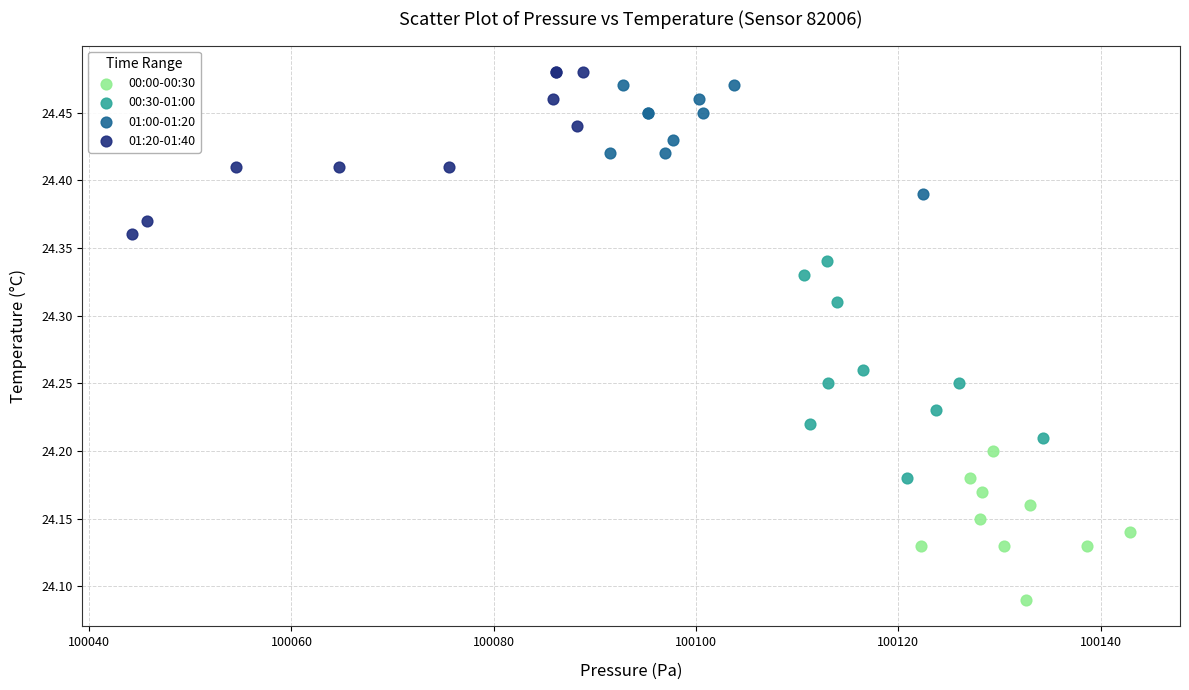

Which series contains the lowest Y value?

00:00-00:30